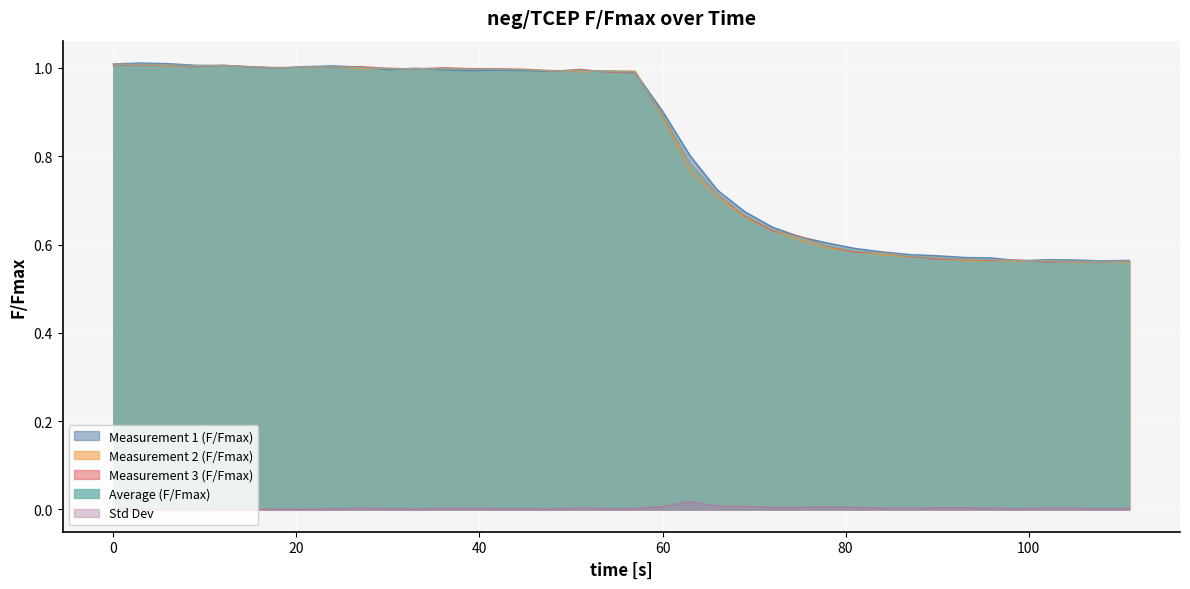

How many interior local peaks does the Std Dev series have?

8